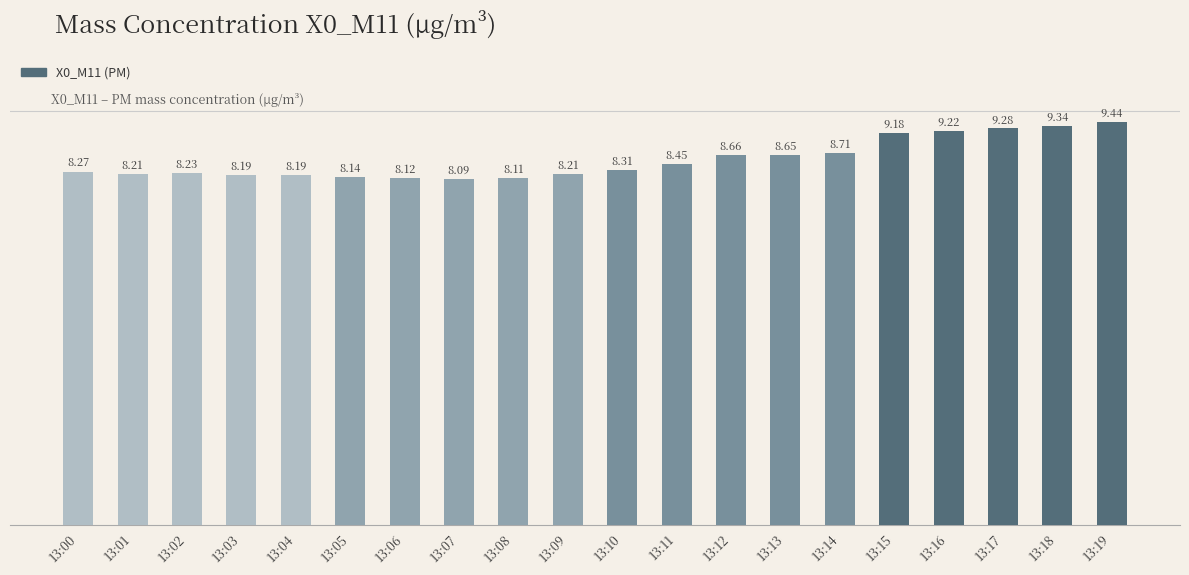

What is the sum of all values?

171.0